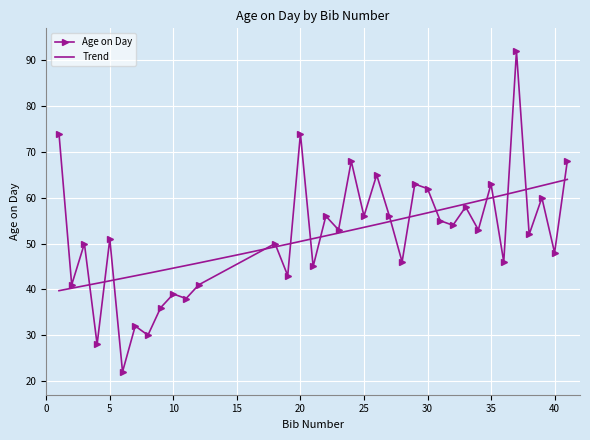

List the labels in order of value, largest first.

37, 1, 20, 24, 41, 26, 29, 35, 30, 39, 33, 22, 25, 27, 31, 32, 23, 34, 38, 5, 3, 18, 40, 28, 36, 21, 19, 2, 12, 10, 11, 9, 7, 8, 4, 6